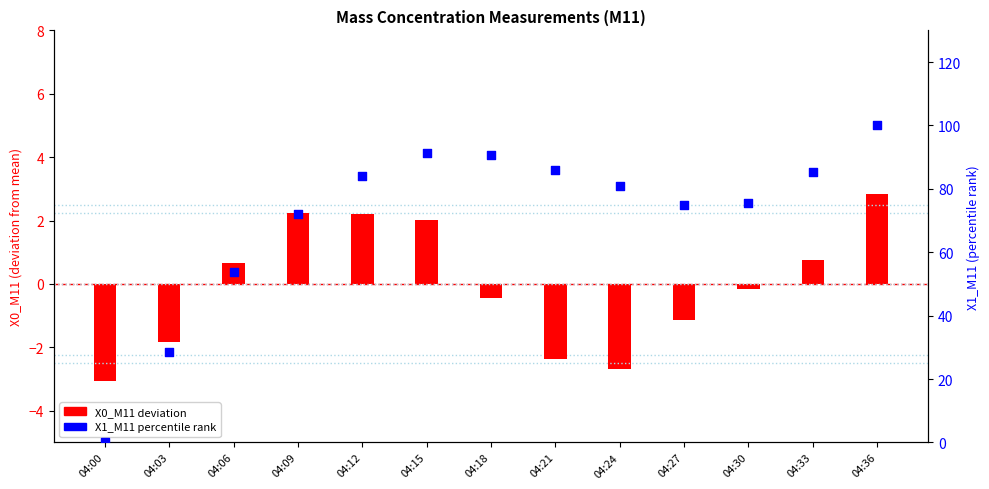

At which category is the sum across all series the highest?

04:36